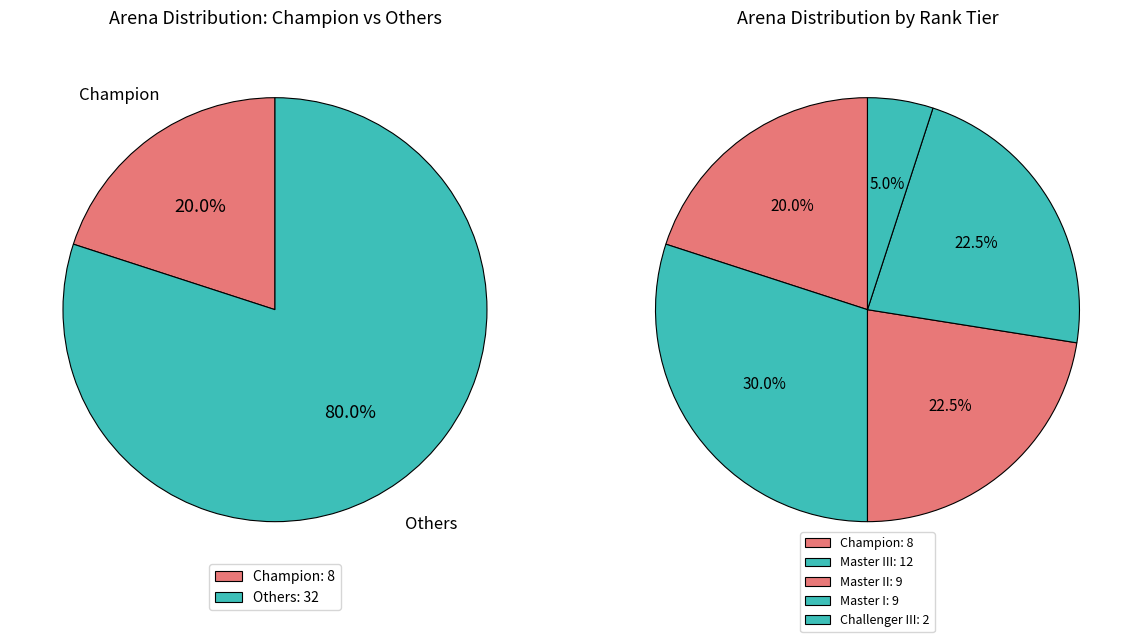

What is the ratio of the value at Master I to the value at Master II?

1.0